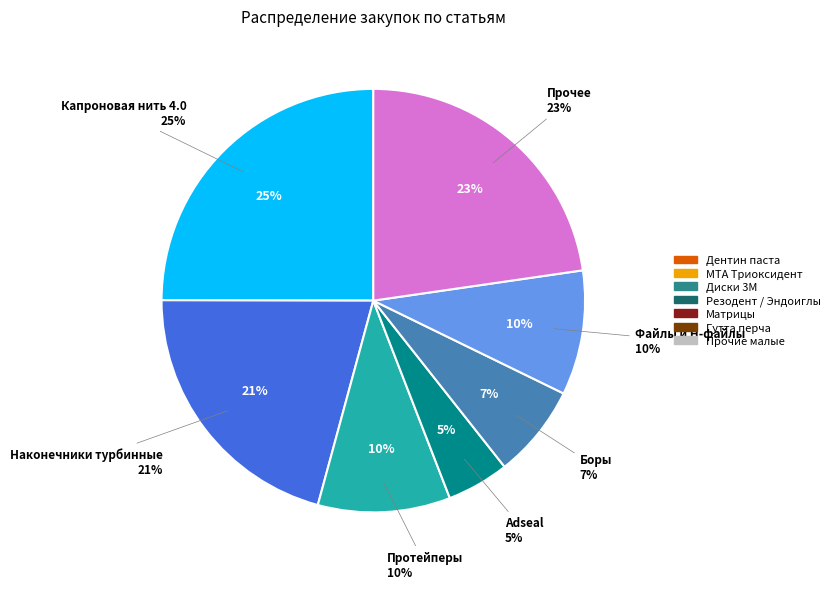

What percentage is the Adseal slice, to the nearest percent?

5%